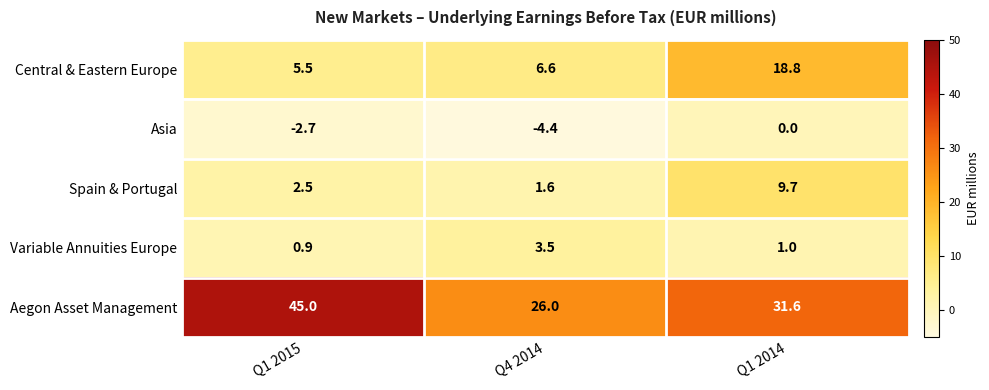

The Asia series shows -2.7 at Q4 2014. True or false?

False